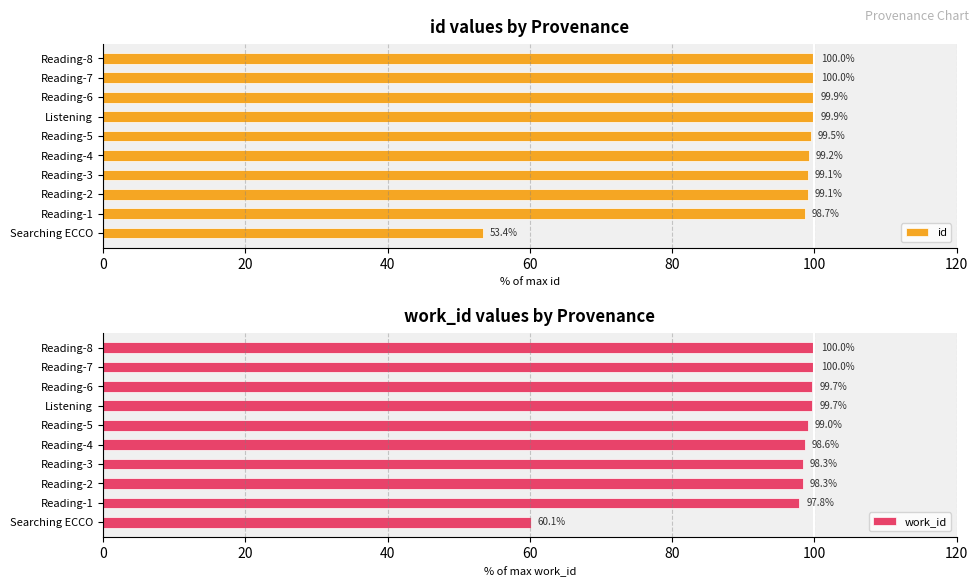

What is the average value of the id series?

94.9